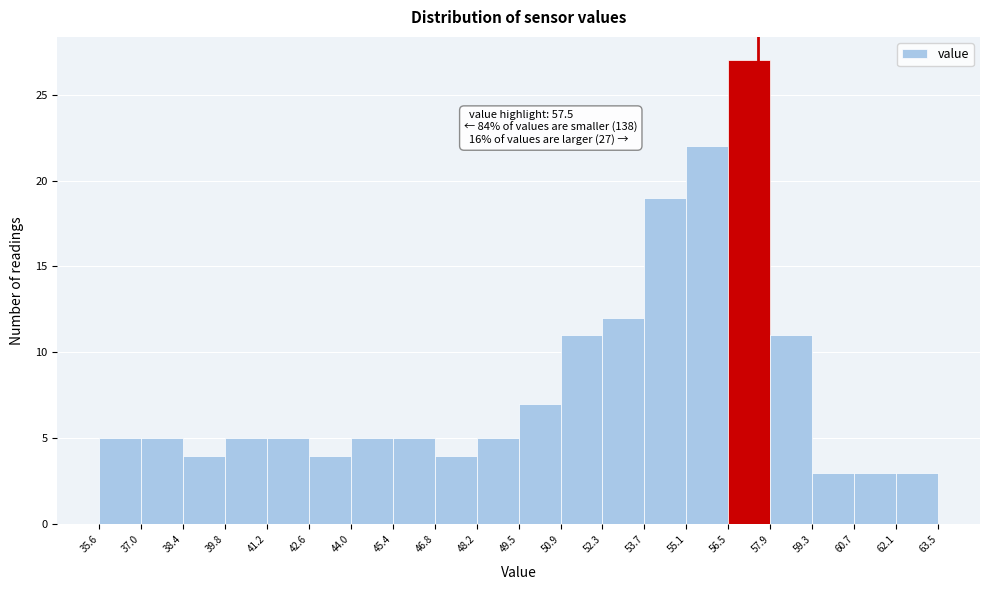

Over which range of the x-axis is the bar tallest?

56.5 to 57.9